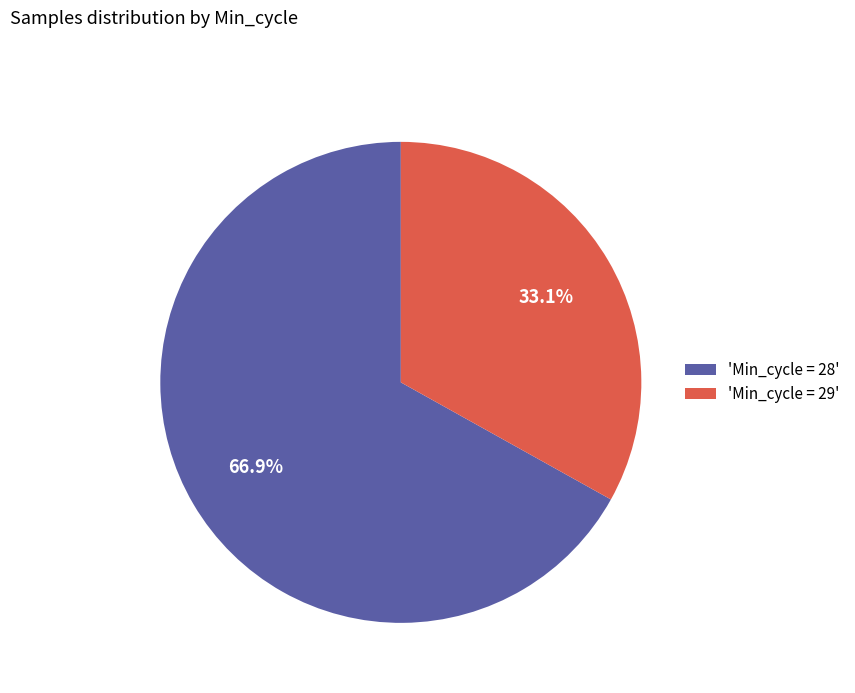

Approximately how many times larger is the value at 'Min_cycle = 28' compared to 'Min_cycle = 29'?

2.0